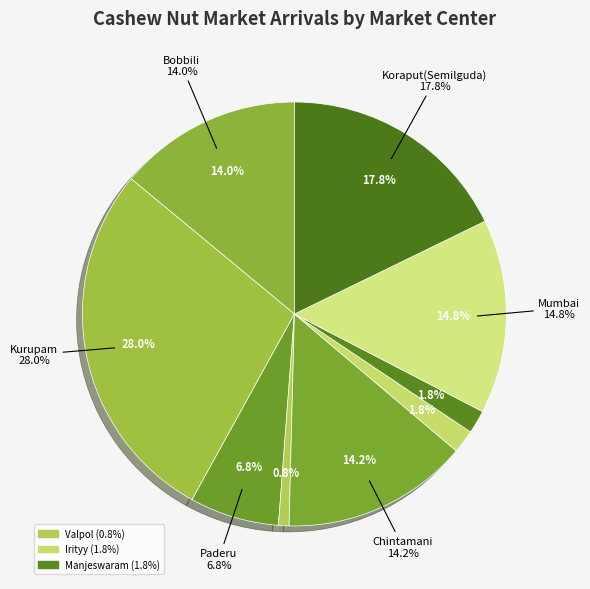

To the nearest percent, what is the difference between the Mumbai and Chintamani slice percentages?

1%